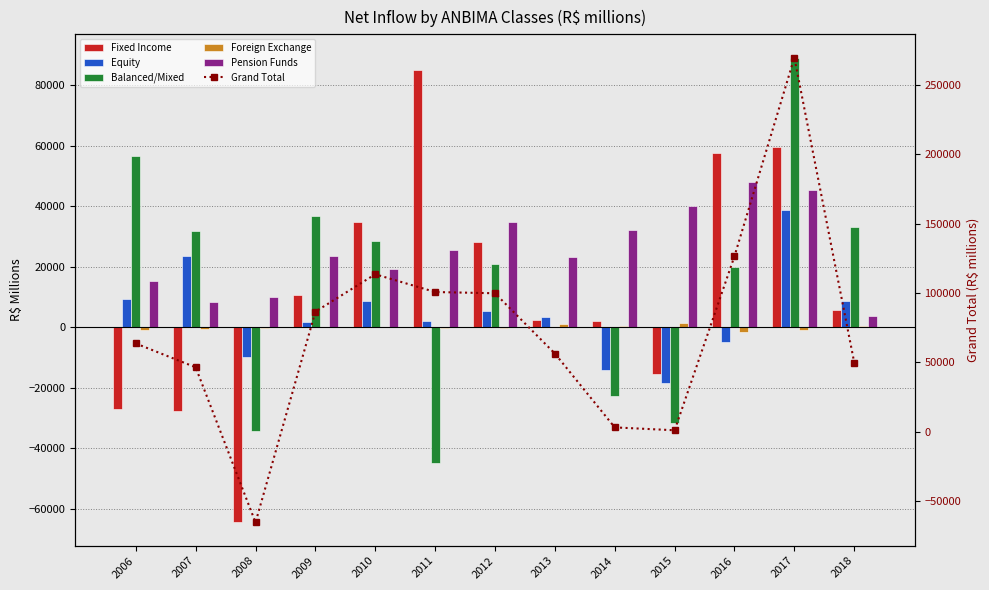

What is the minimum value shown in the chart?

-65571.2